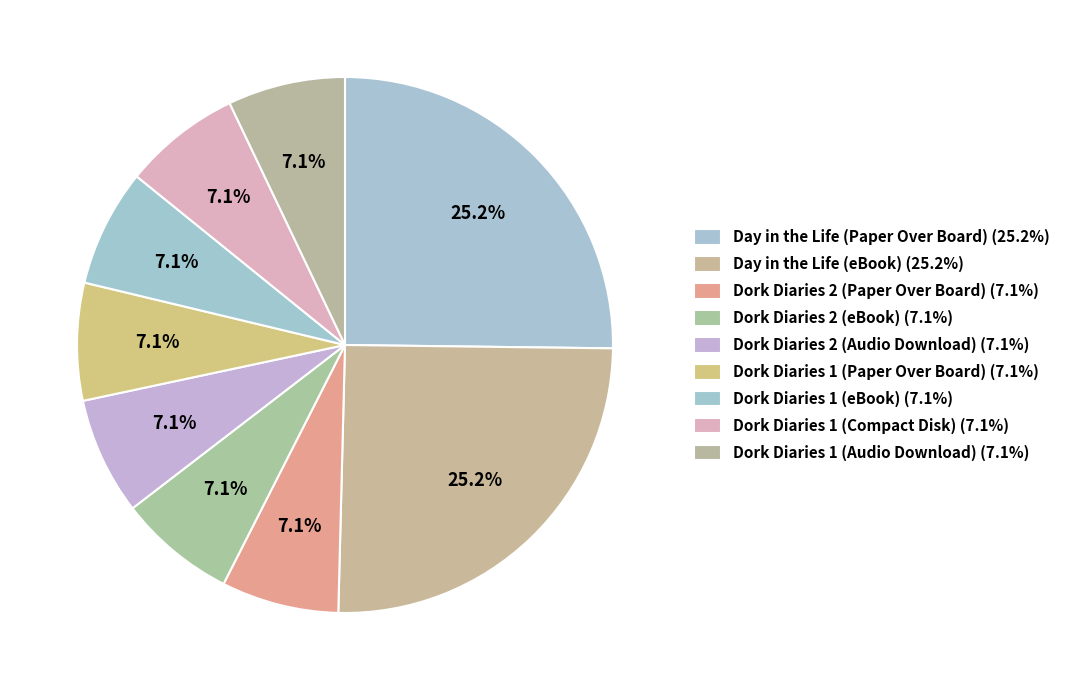

The Dork Diaries 2 (Audio Download) slice represents 7% of the pie. True or false?

True